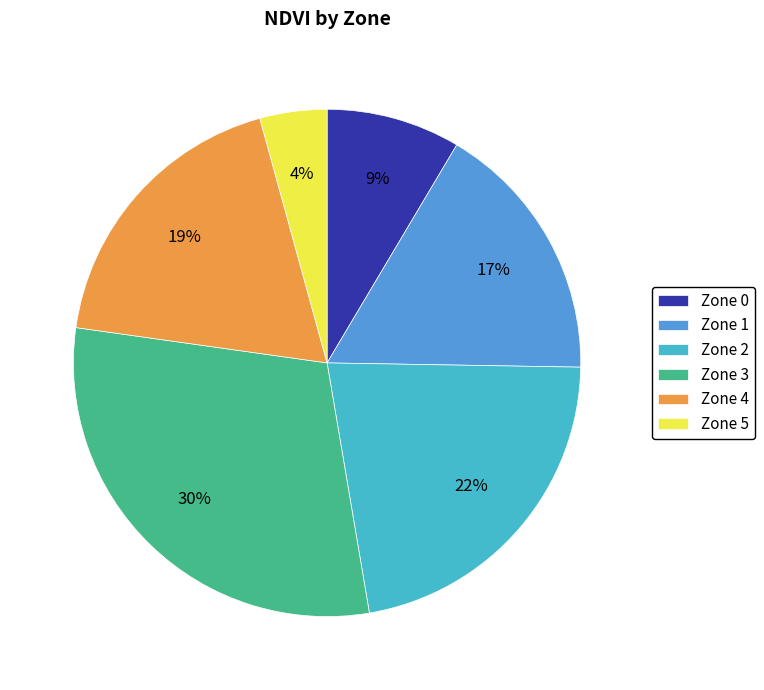

Which category has the smallest portion of the pie?

Zone 5